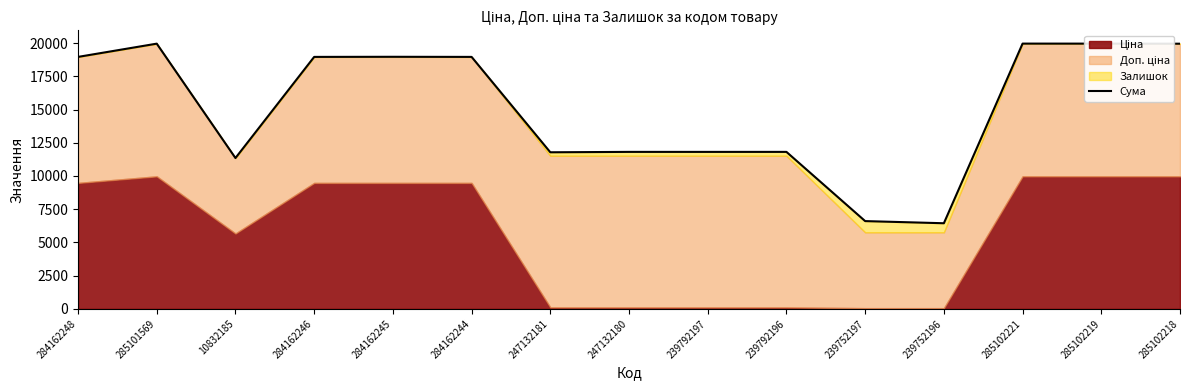

What is the sum of all values?

227307.6